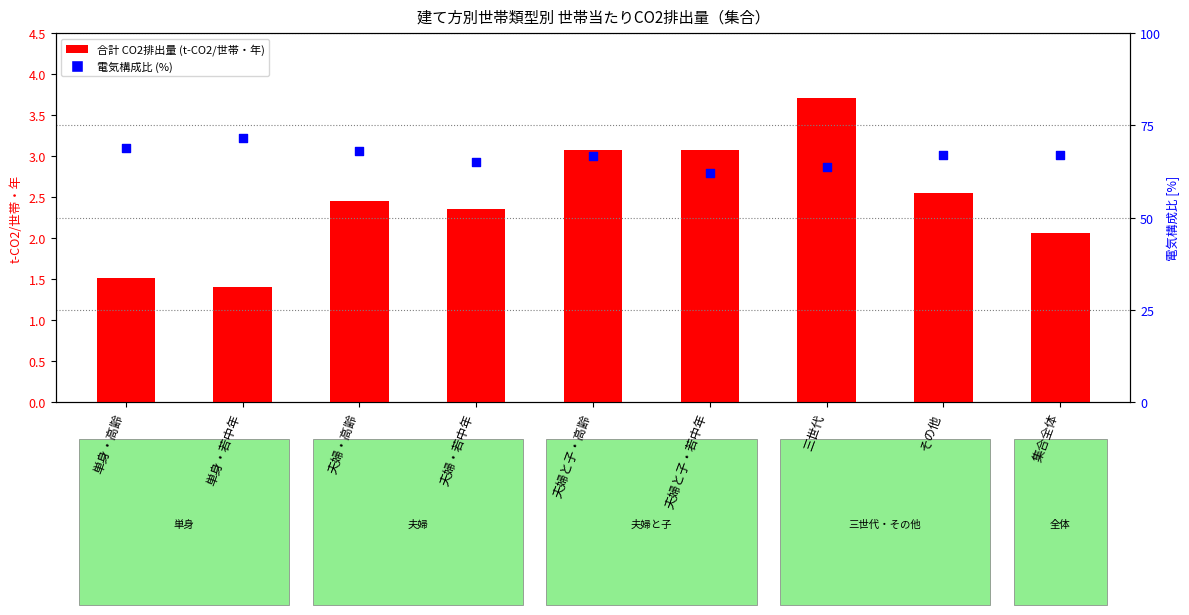

What is the total value across all series at 夫婦と子・高齢?

69.9